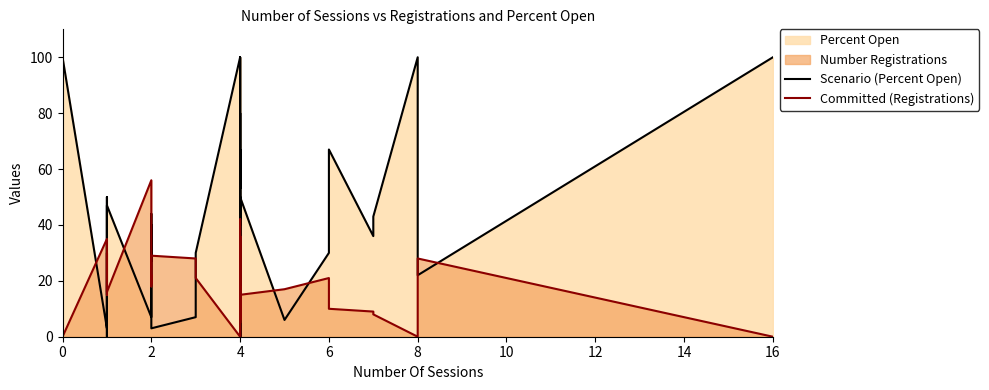

Rank the series at 6 from highest to lowest value.

Scenario (Percent Open), Committed (Registrations)